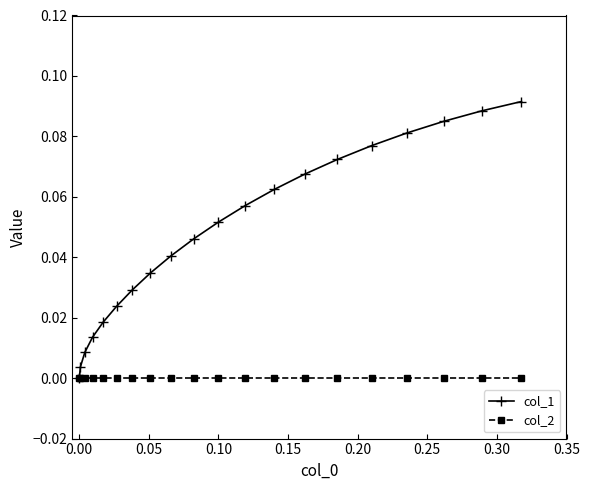

Which series has the largest total across all categories?

col_1